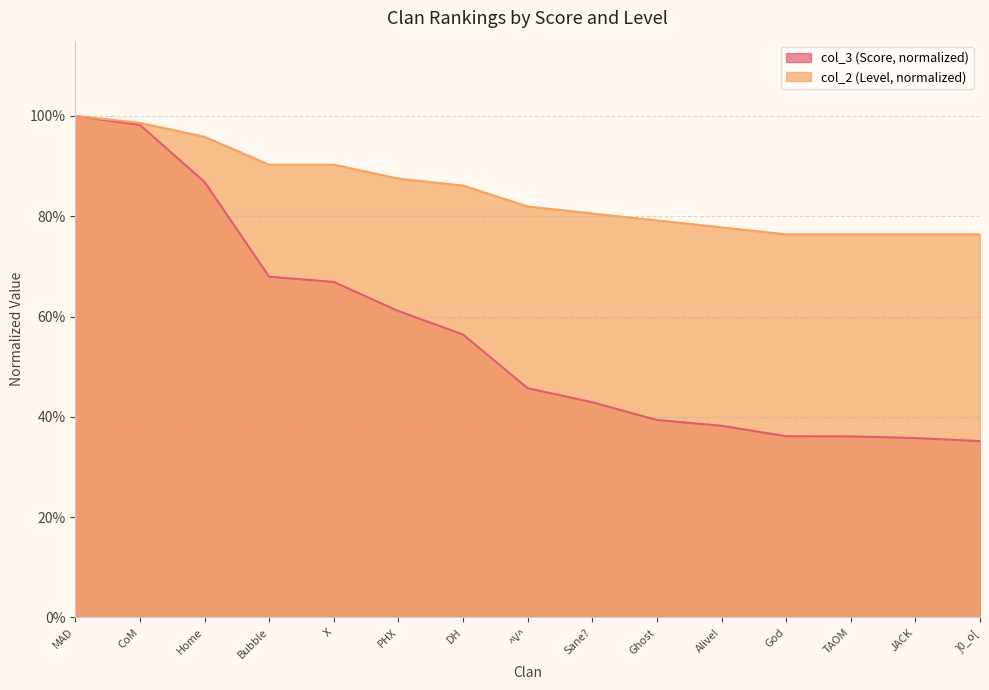

At Sane?, list the series in order from smallest to largest.

col_3 (Score, normalized), col_2 (Level, normalized)